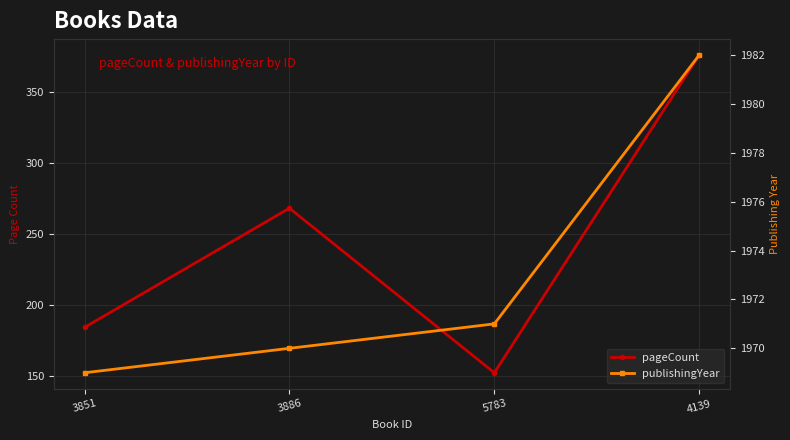

True or false: pageCount and publishingYear intersect in this chart.

False